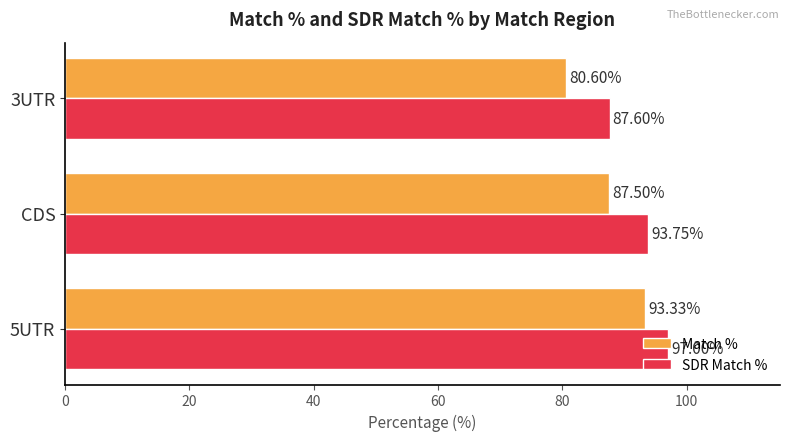

Where is SDR Match % nearest to the value 92?

CDS